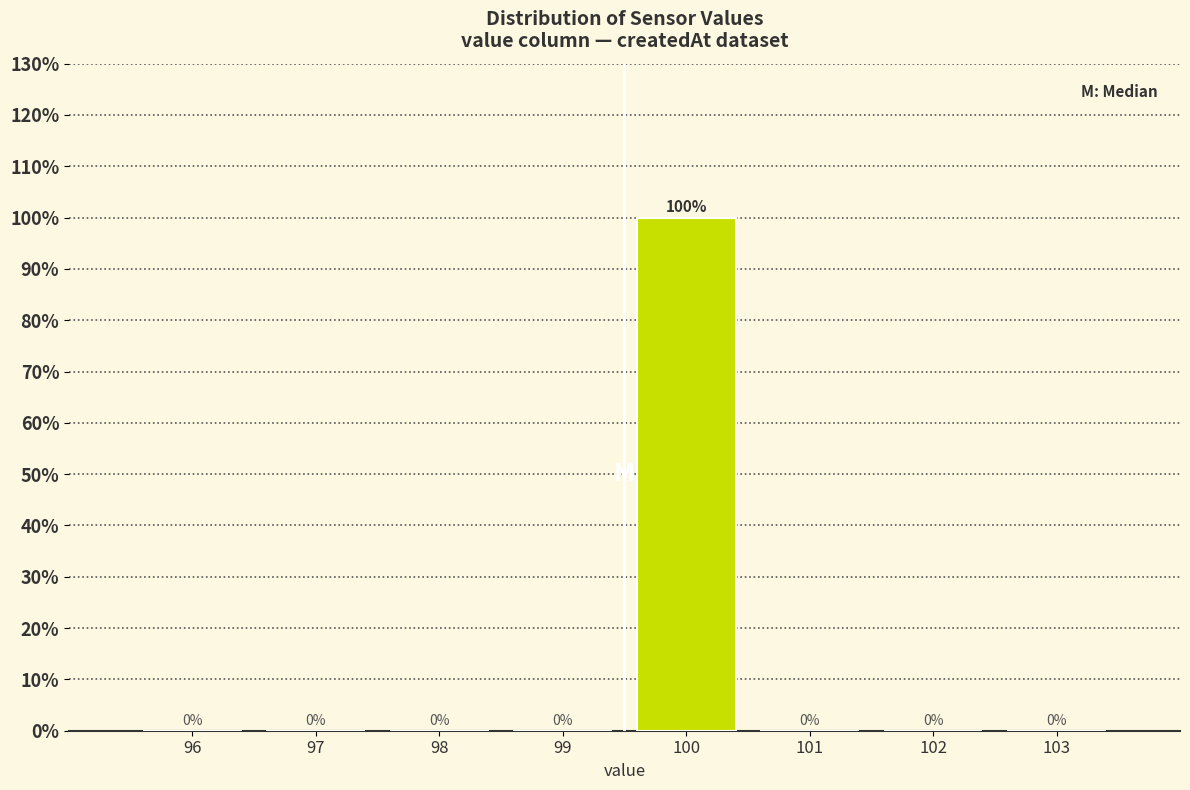

Reading left to right, extract all data points from this chart.

96=0	97=0	98=0	99=0	100=100	101=0	102=0	103=0